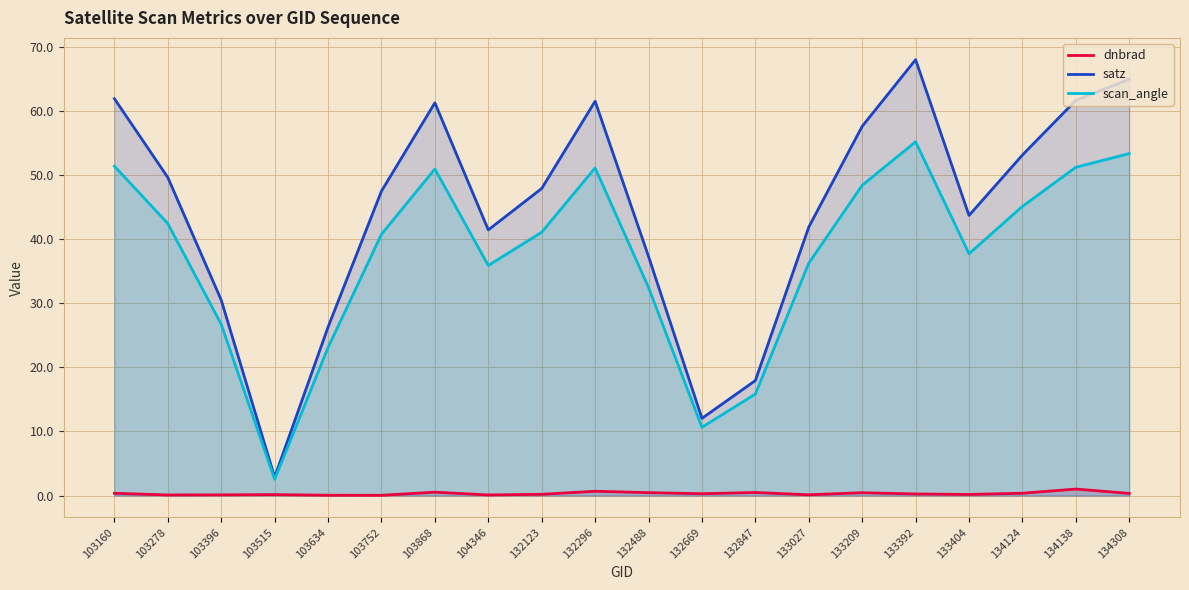

What is the value of the satz point at the 20th from the left?

65.0